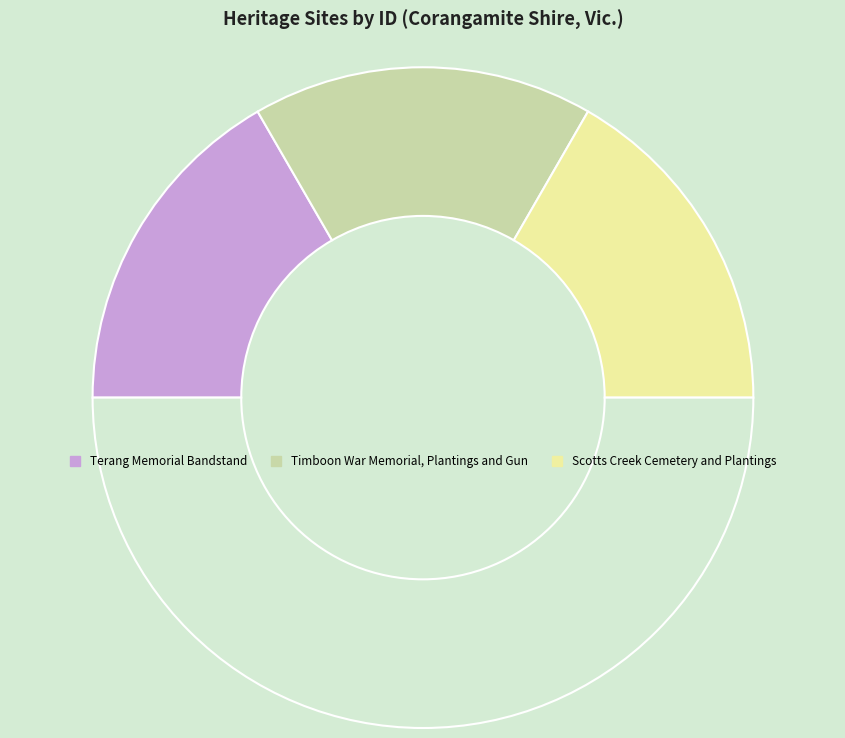

Count the number of slices in the pie.

4